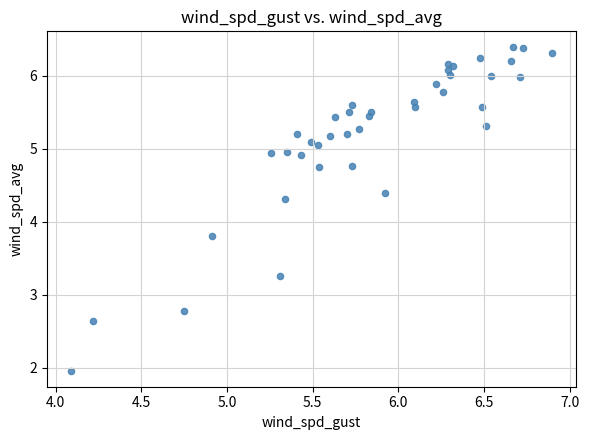

What Y value in the scatter plot is closest to 4?

3.8